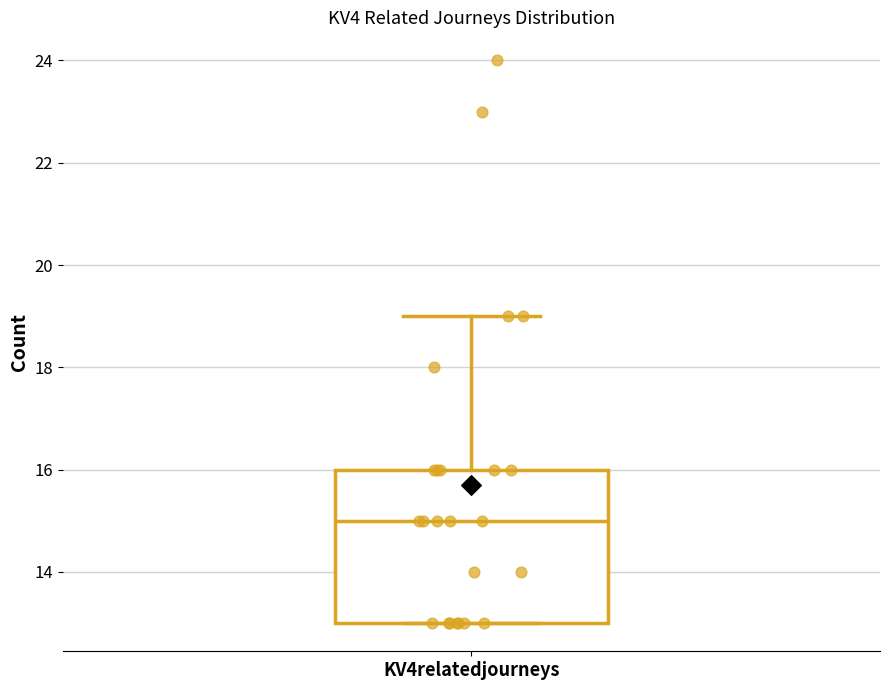

Transcribe this box plot: give where the median line is, the range the box spans, and where the two whiskers end, as read against the y-axis. The values are not printed on the chart, so give them approximately, as read against the axis.

median 15, box 13 to 16, whiskers 13 to 19